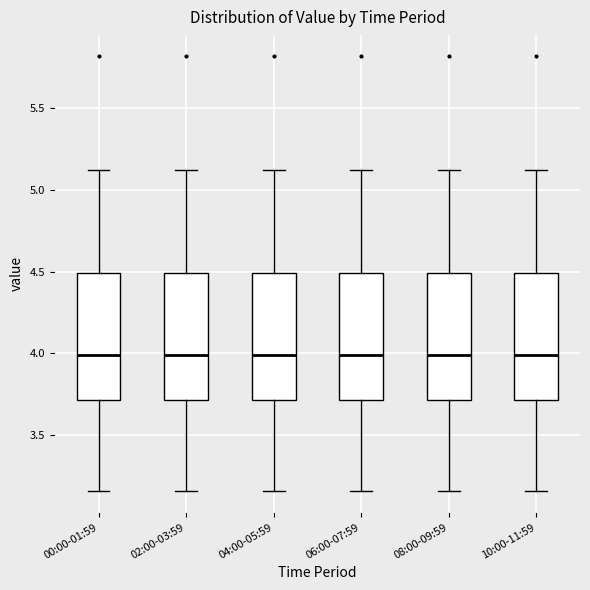

Reading left to right, read every box against the y-axis: the position of its median line, the range the box covers, and the ends of its whiskers. The values are not printed on the chart, so give them approximately, as read against the axis.

00:00-01:59: median 4.00, box 3.70 to 4.50, whiskers 3.15 to 5.10
02:00-03:59: median 4.00, box 3.70 to 4.50, whiskers 3.15 to 5.10
04:00-05:59: median 4.00, box 3.70 to 4.50, whiskers 3.15 to 5.10
06:00-07:59: median 4.00, box 3.70 to 4.50, whiskers 3.15 to 5.10
08:00-09:59: median 4.00, box 3.70 to 4.50, whiskers 3.15 to 5.10
10:00-11:59: median 4.00, box 3.70 to 4.50, whiskers 3.15 to 5.10